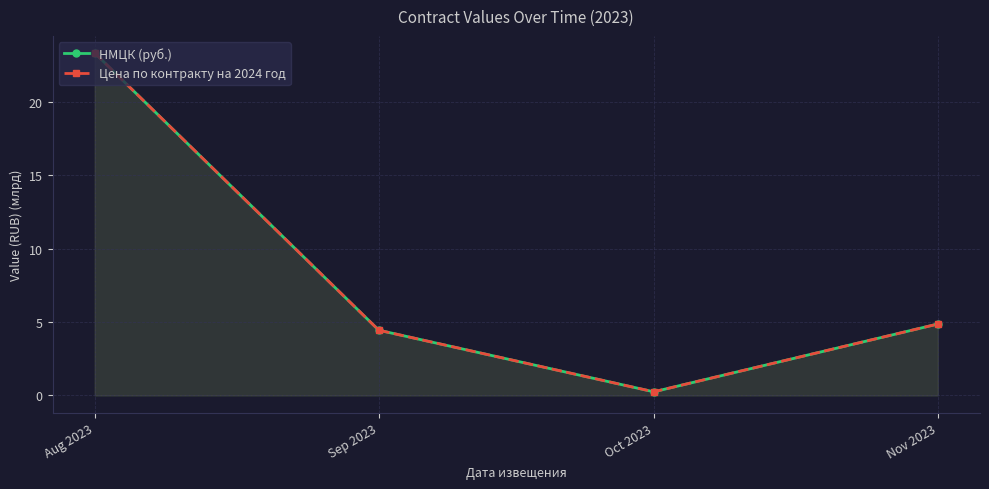

Between Nov 2023 and Oct 2023, which is larger?

Nov 2023